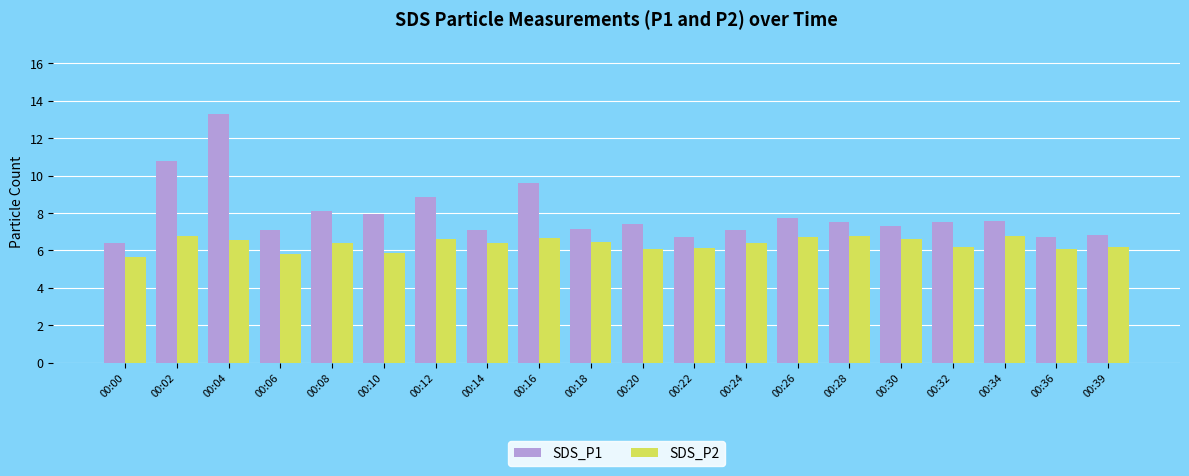

How many data points does each series have?

20